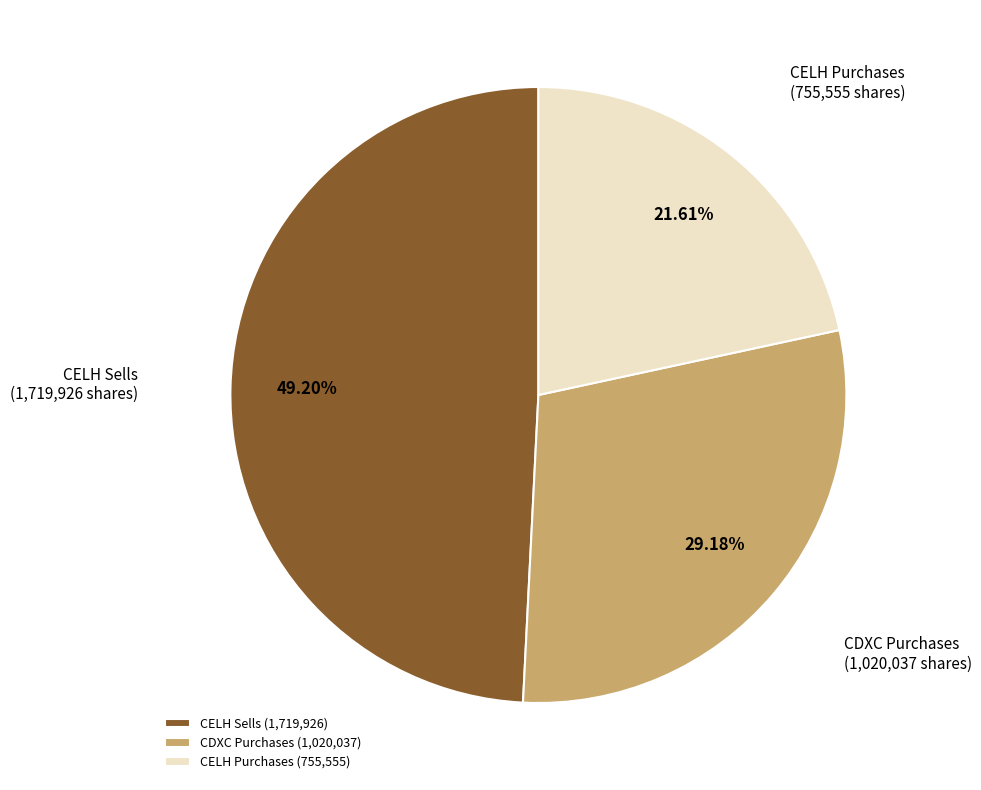

To the nearest percent, what is the difference between the largest and smallest slice percentages?

28%